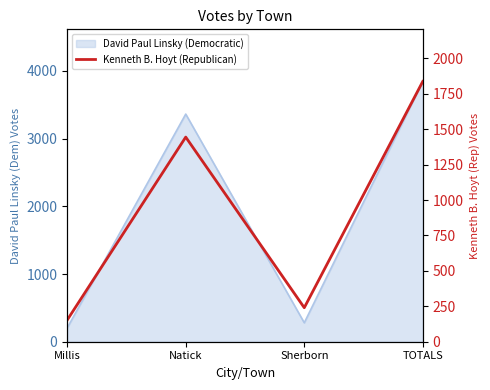

What position from the left is Natick?

2